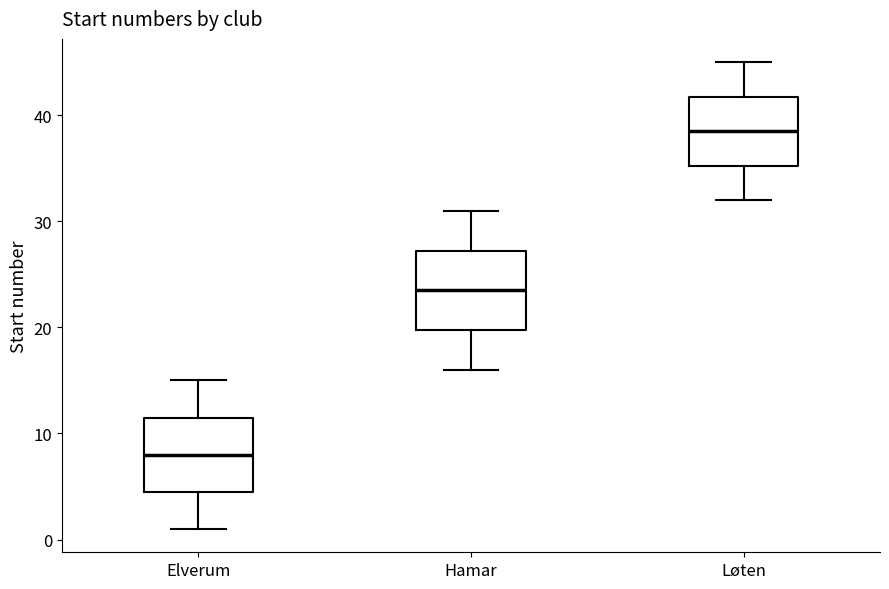

Reading left to right, read every box against the y-axis: the position of its median line, the range the box covers, and the ends of its whiskers. The values are not printed on the chart, so give them approximately, as read against the axis.

Elverum: median 8, box 5 to 12, whiskers 1 to 15
Hamar: median 24, box 20 to 27, whiskers 16 to 31
Løten: median 39, box 35 to 42, whiskers 32 to 45